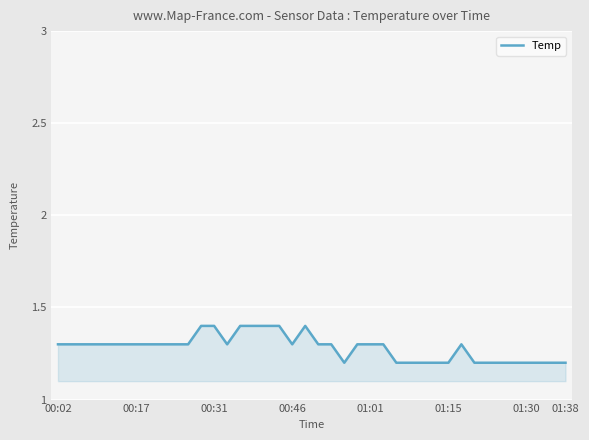

What is the smallest value displayed?

1.2